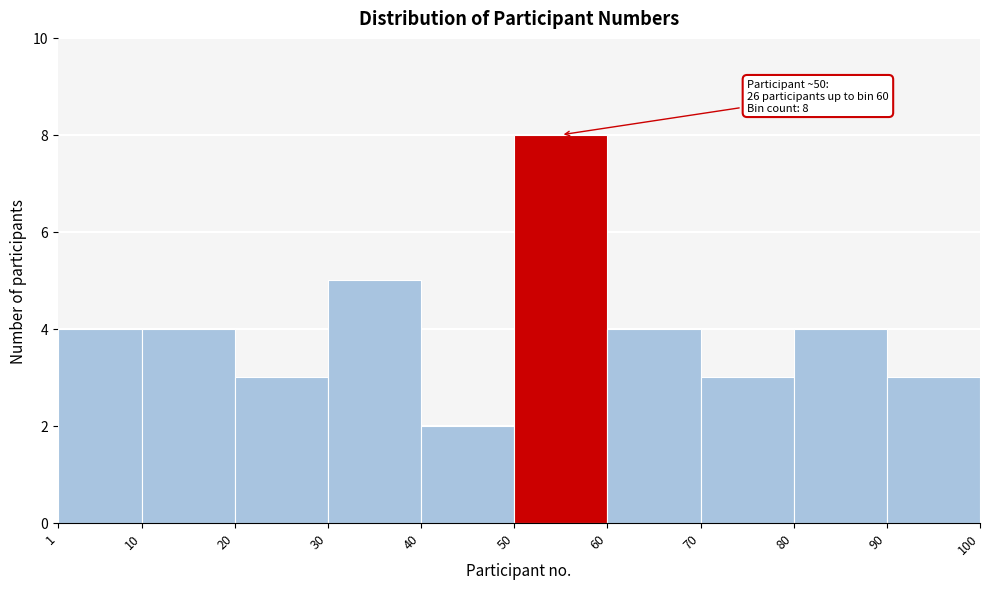

Which range on the x-axis has the tallest bar?

50 to 60